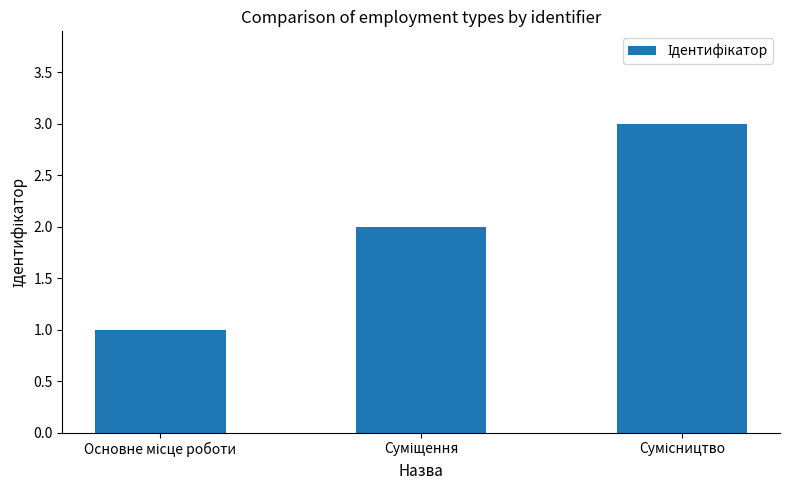

What is the maximum value shown in the chart?

3